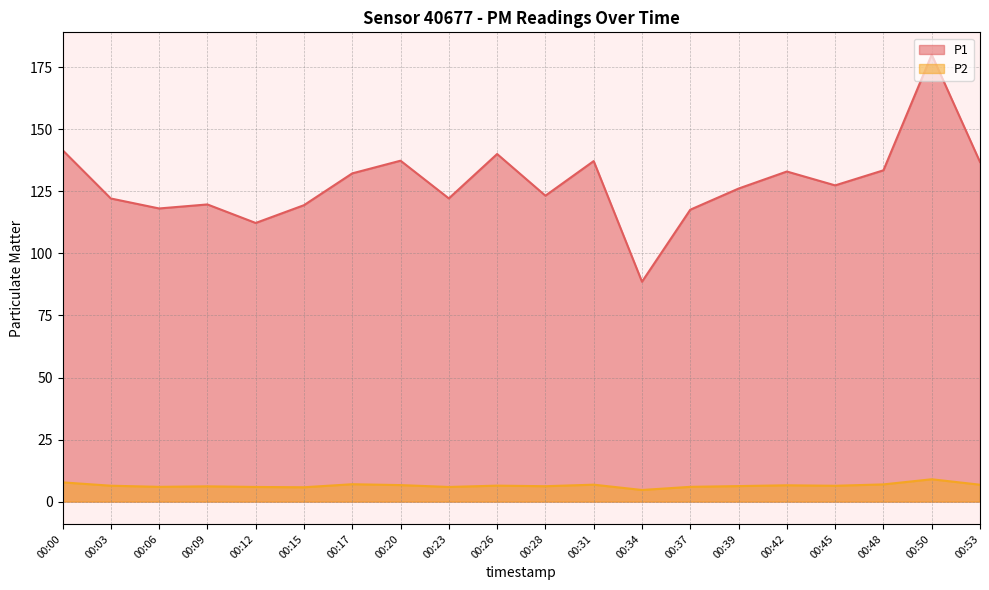

True or false: P1 and P2 intersect in this chart.

False